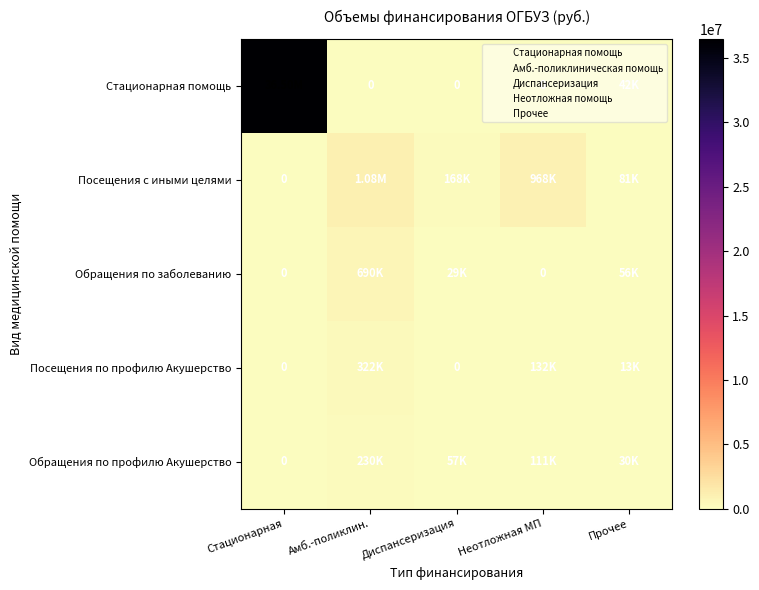

What is the difference between the Обращения по профилю Акушерство values at Прочее and Неотложная МП?

81278